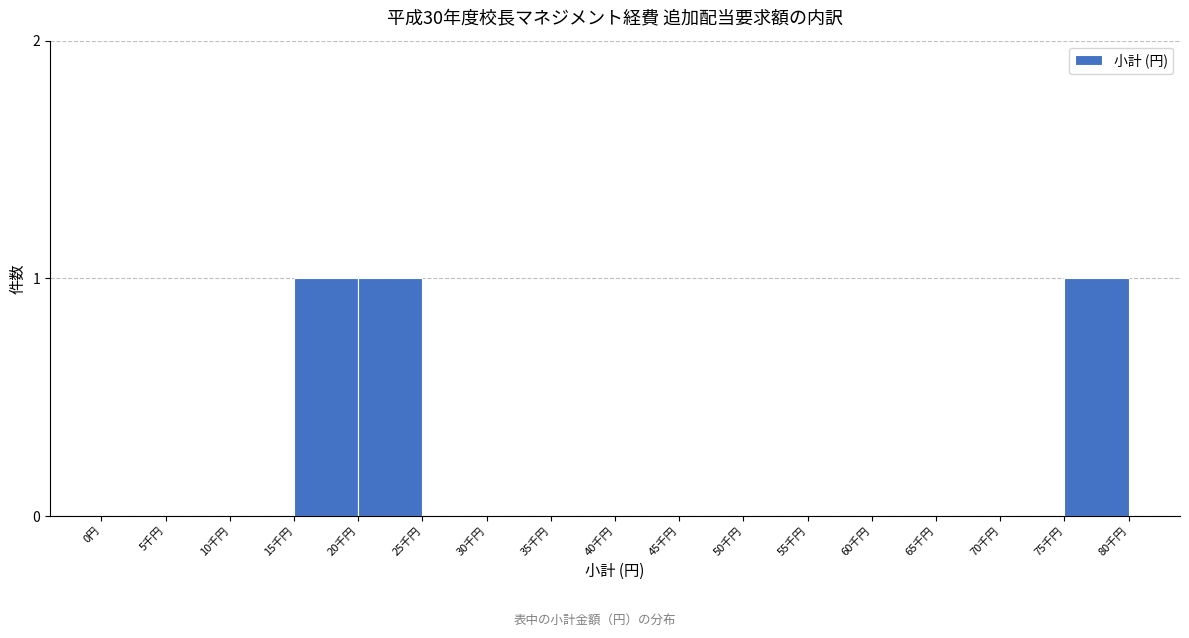

Reading left to right, what are all the values shown in this chart?

0円=0	5千円=0	10千円=0	15千円=1	20千円=1	25千円=0	30千円=0	35千円=0	40千円=0	45千円=0	50千円=0	55千円=0	60千円=0	65千円=0	70千円=0	75千円=1